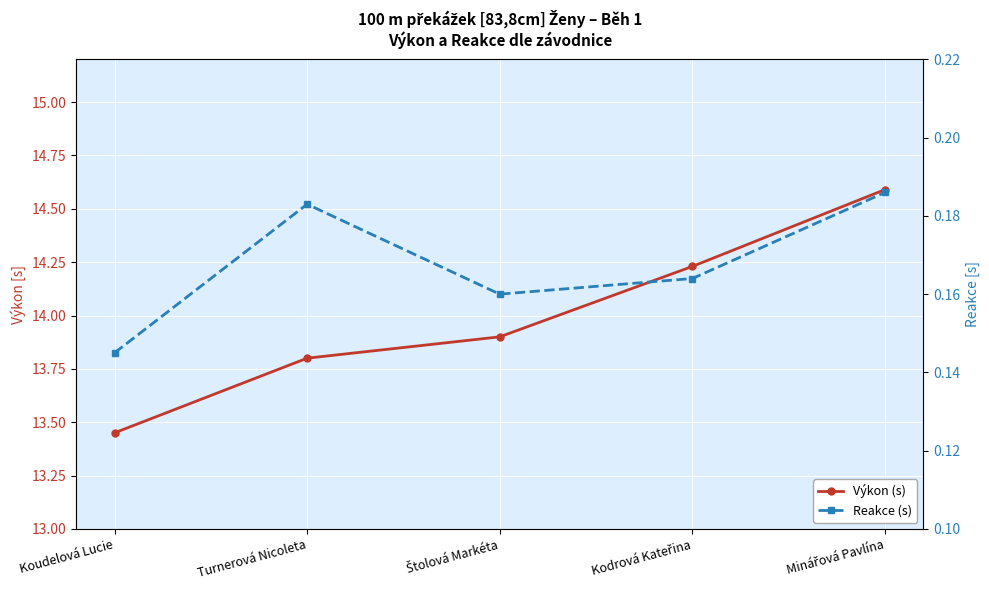

In Reakce (s), how many points are higher than both neighbors (excluding endpoints)?

1